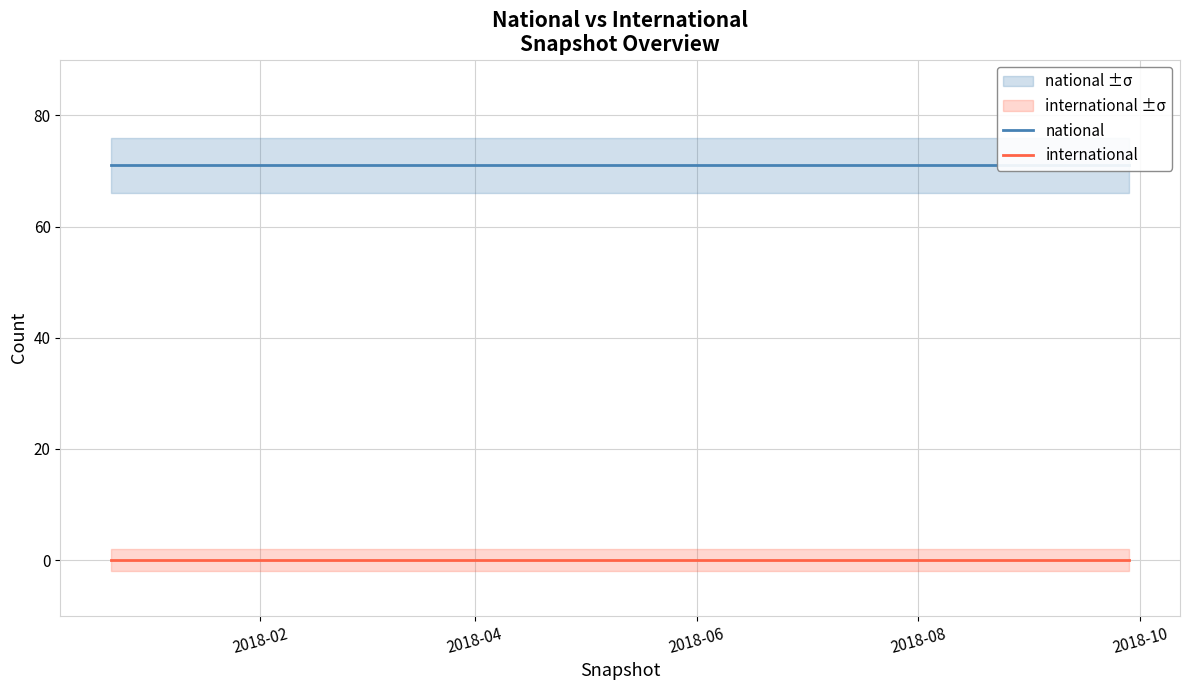

Is this an area chart (filled region under the line)?

No